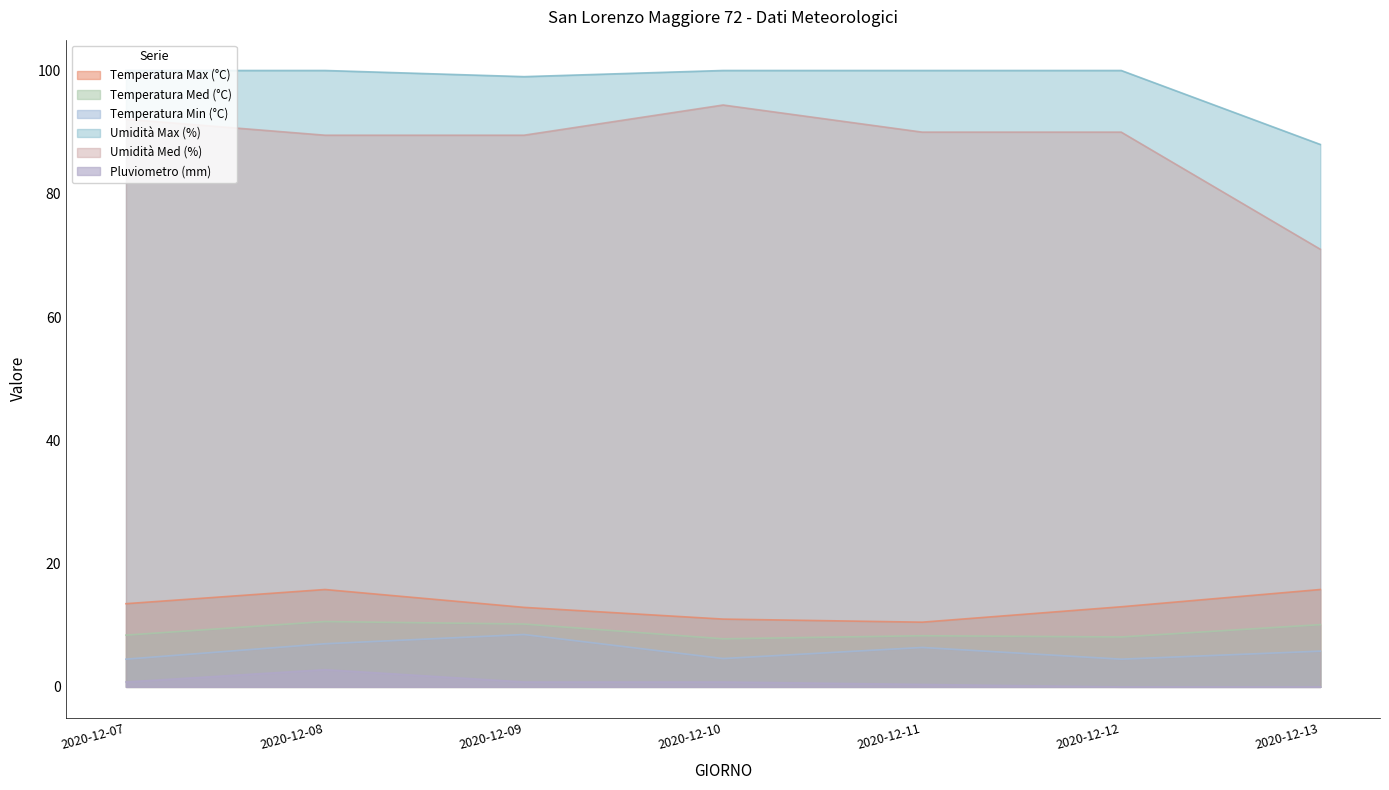

List the labels in order of Temperatura Min (°C) value, largest first.

2020-12-09, 2020-12-08, 2020-12-11, 2020-12-13, 2020-12-10, 2020-12-07, 2020-12-12